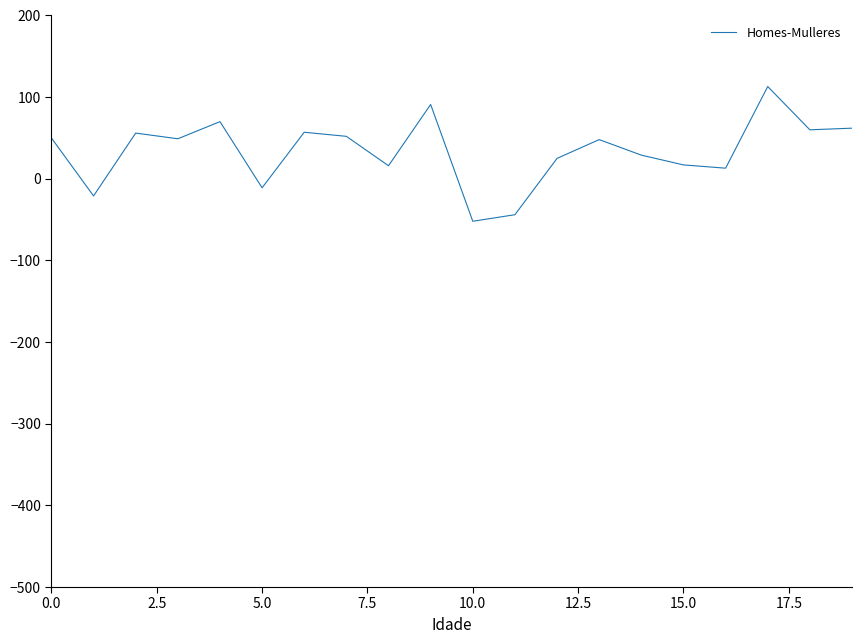

What is the greatest value displayed?

113